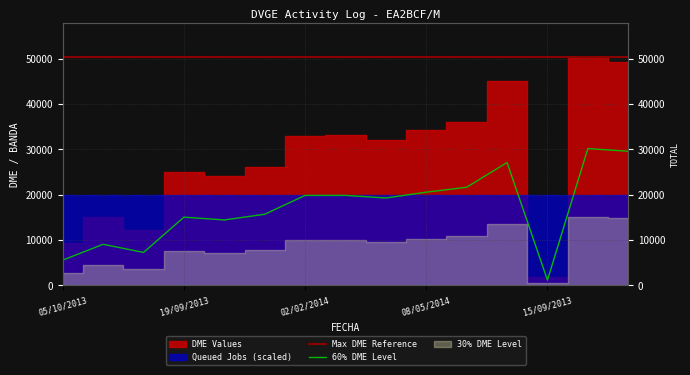

Reading left to right, what are all the values shown in this chart?

5555.4	9042.0	7253.4	15030.0	14409.0	15665.4	19818.6	19827.0	19246.2	20534.4	21621.0	27073.8	1141.2	30146.4	29561.4